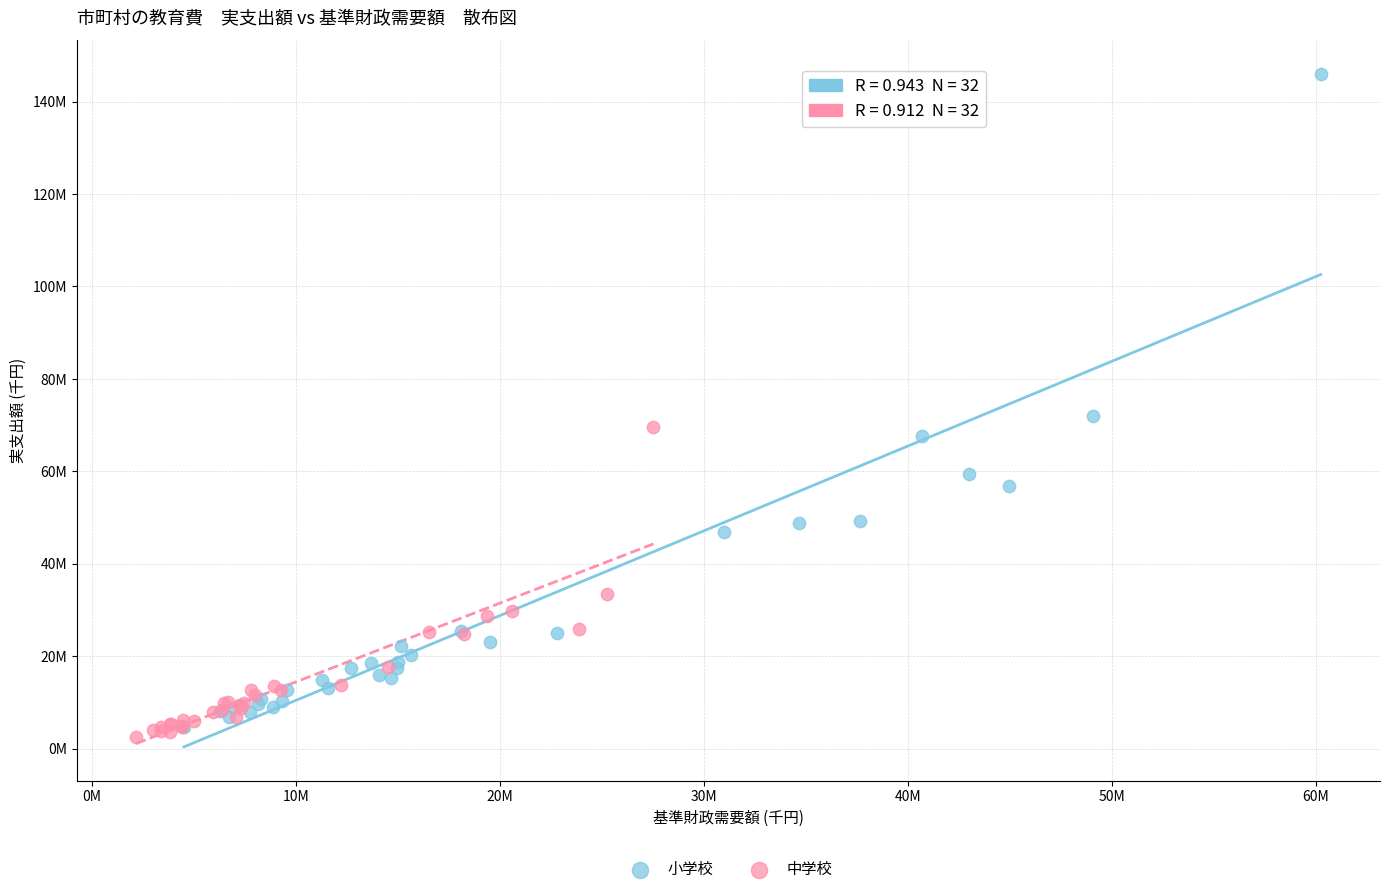

Which series reaches the minimum Y coordinate?

中学校